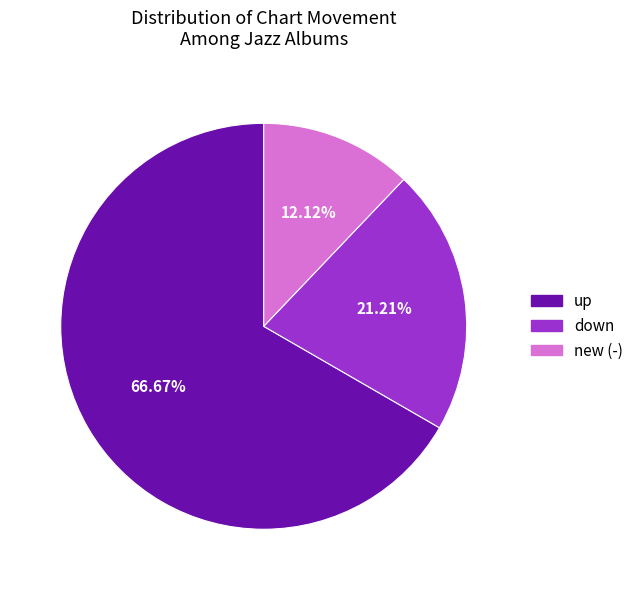

How many slices are in this pie chart?

3